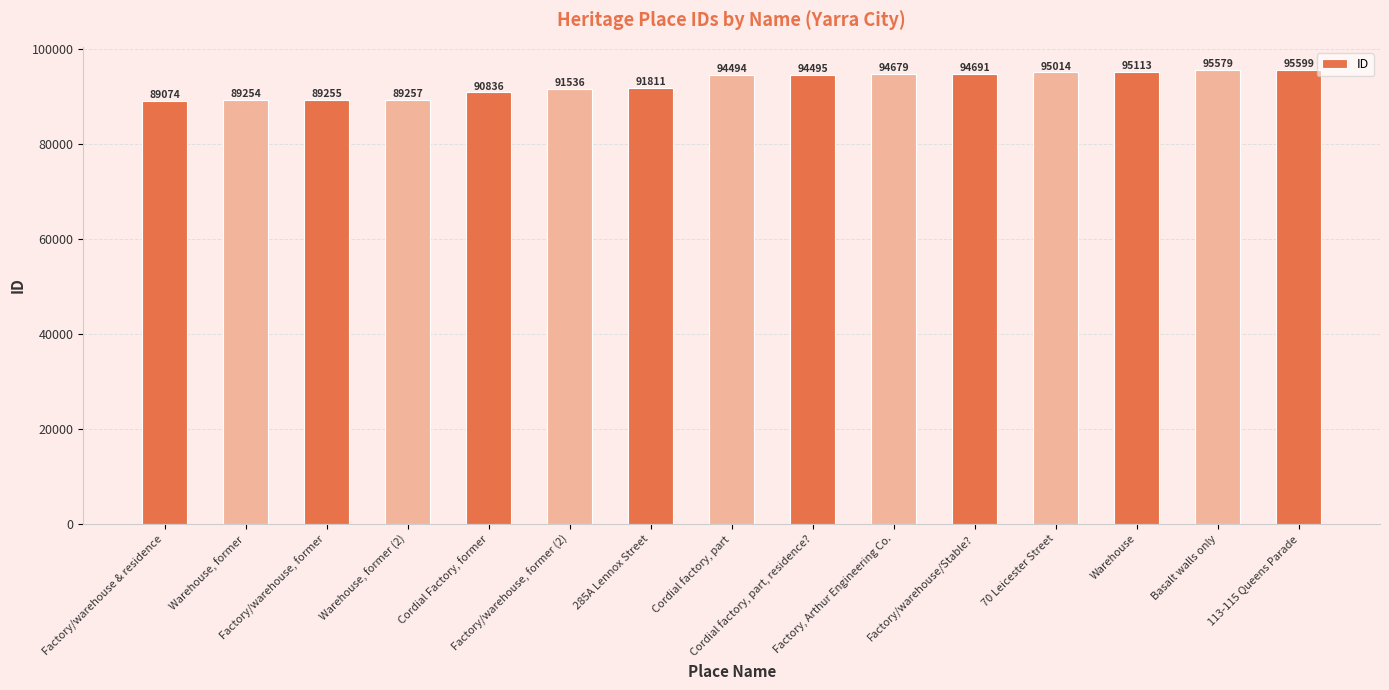

What is the maximum value shown in the chart?

95599